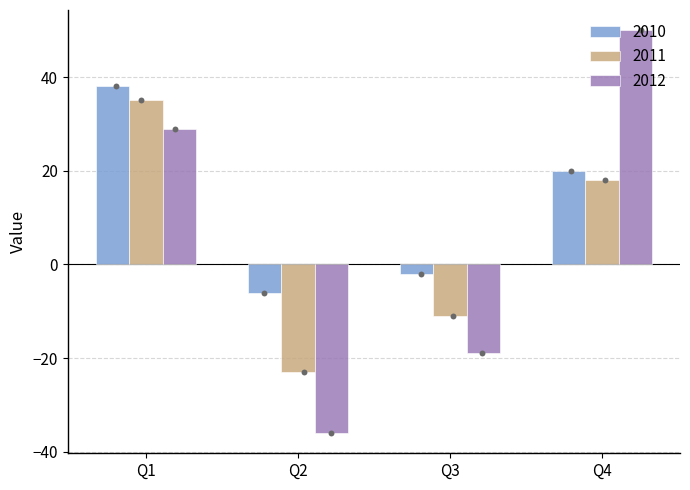

Is the value of 2010 at Q1 greater than the value of 2012 at Q4?

No